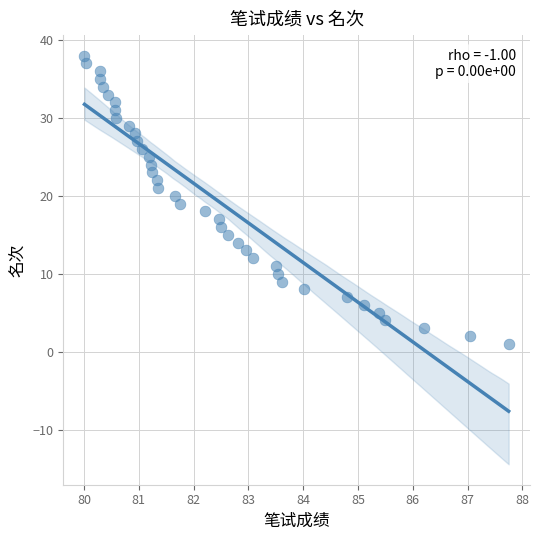

What is the range of Y values (max minus min)?

37